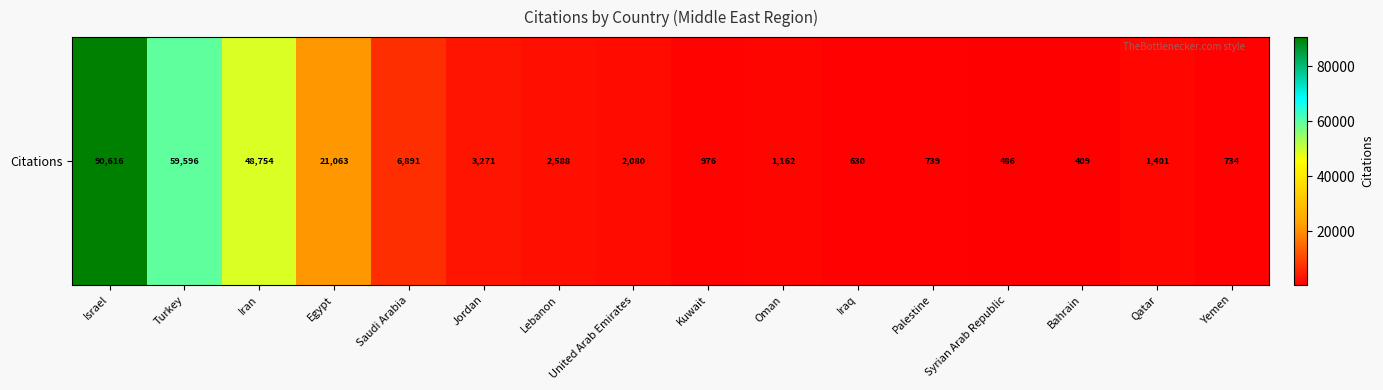

At which label is the value closest to 45512?

Iran